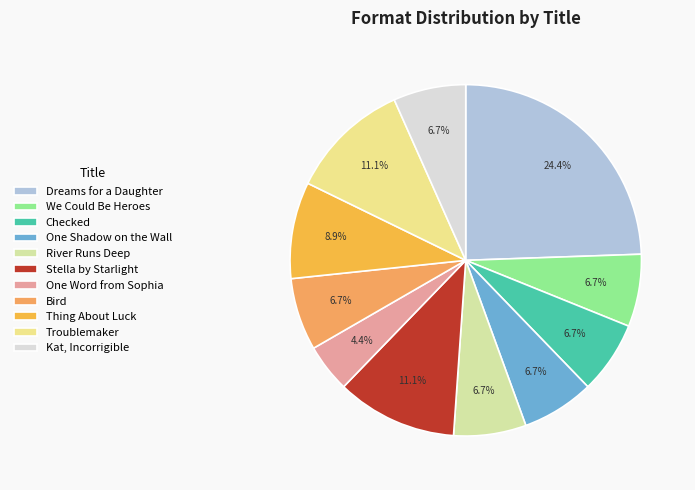

Which slice is the largest?

Dreams for a Daughter